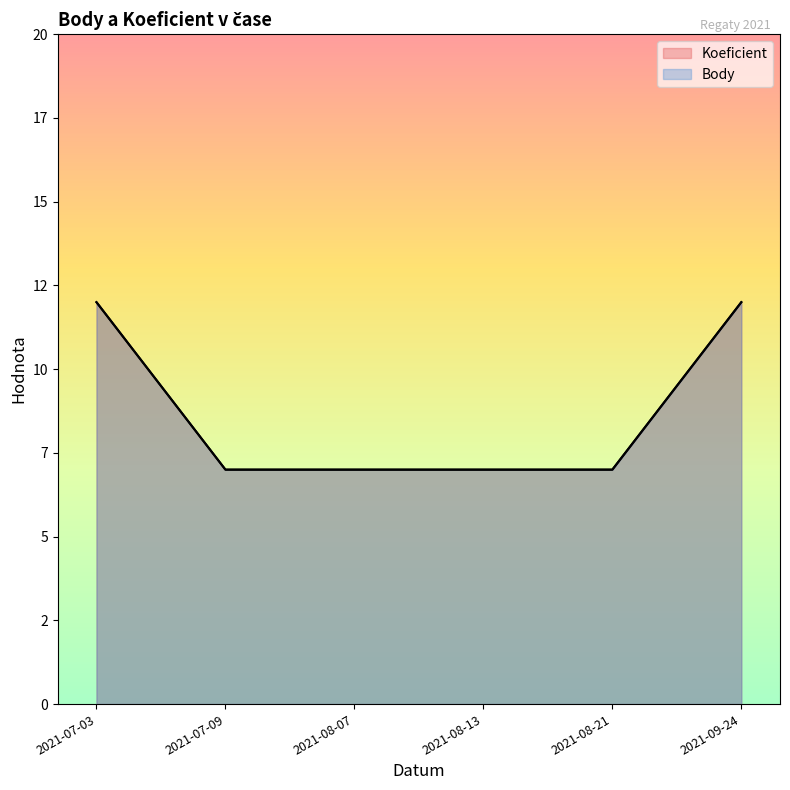

What is the difference between the maximum and second lowest values in the Body series?

5